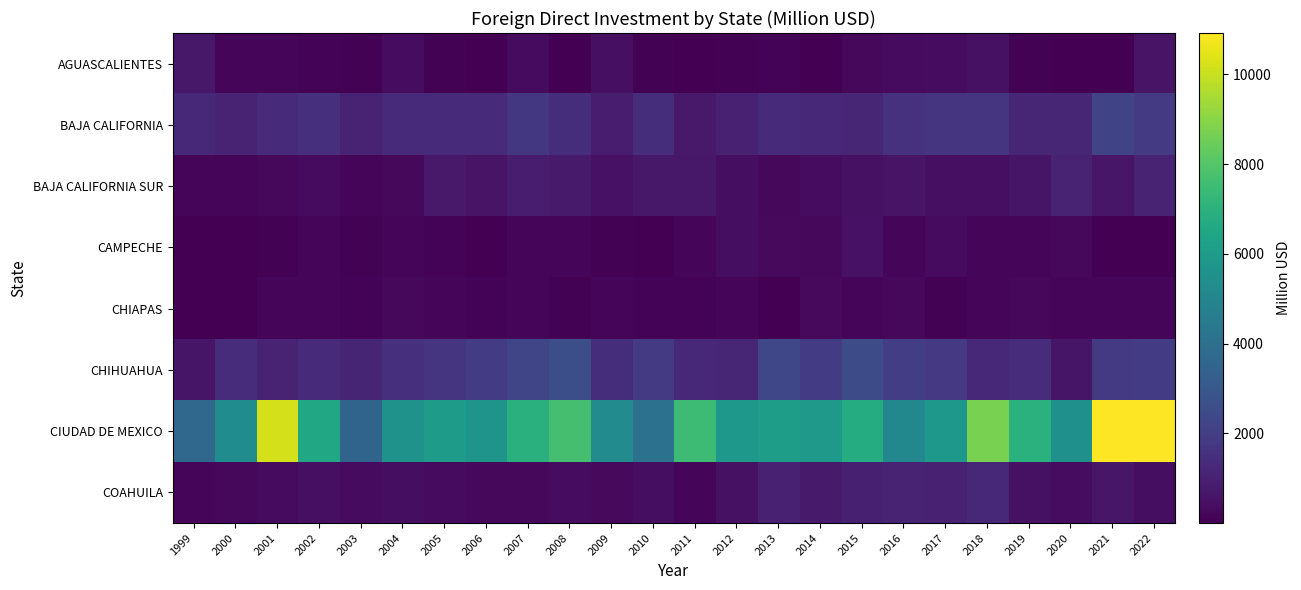

Which series has the largest total across all categories?

CIUDAD DE MEXICO